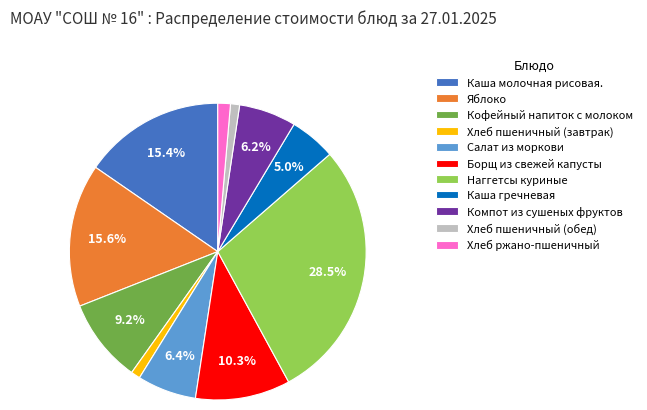

Between Яблоко and Хлеб ржано-пшеничный, which is larger?

Яблоко